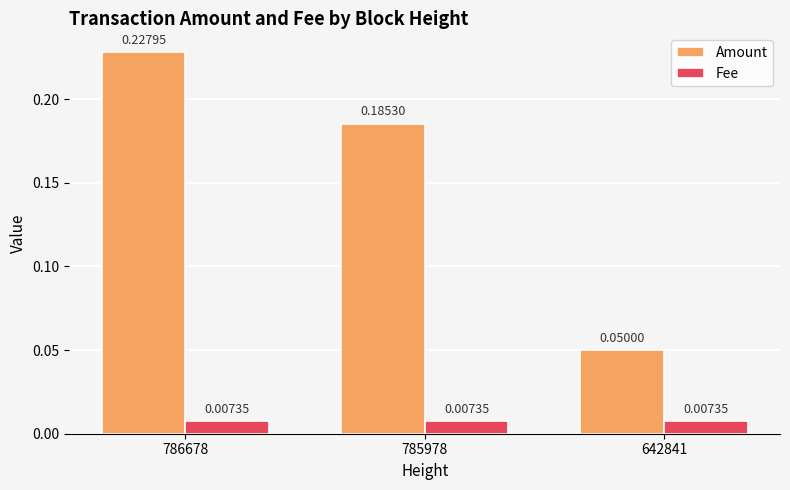

What are all the series names shown in the legend?

Amount, Fee